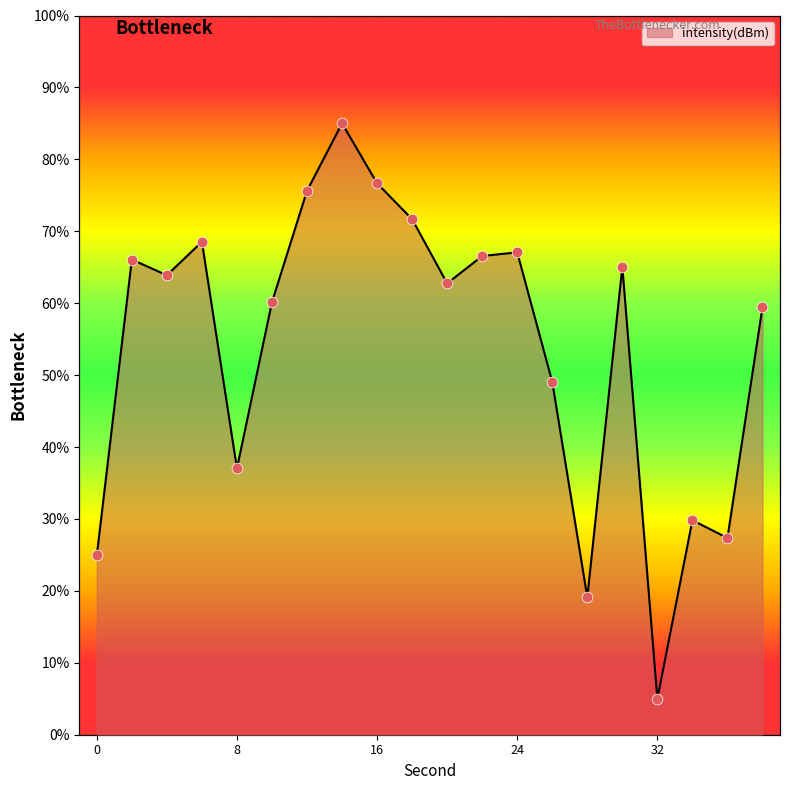

Approximately how many times larger is the value at 34 compared to 2?

0.5